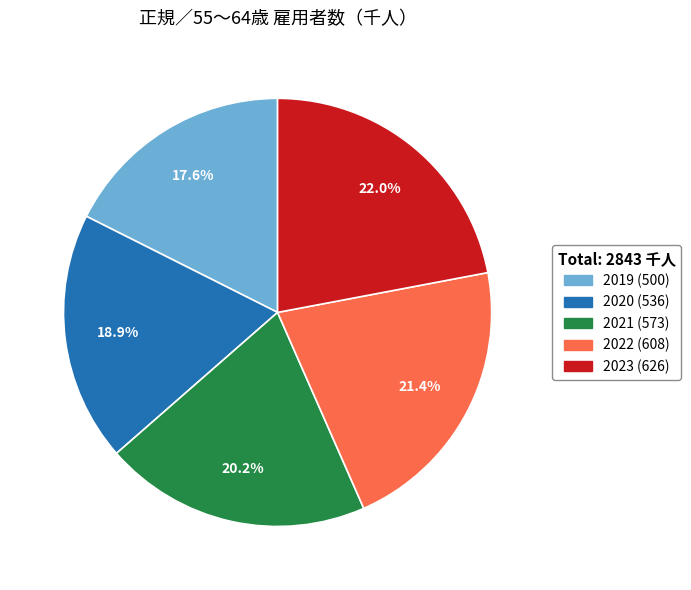

To the nearest percent, what portion does 2022 represent?

21%